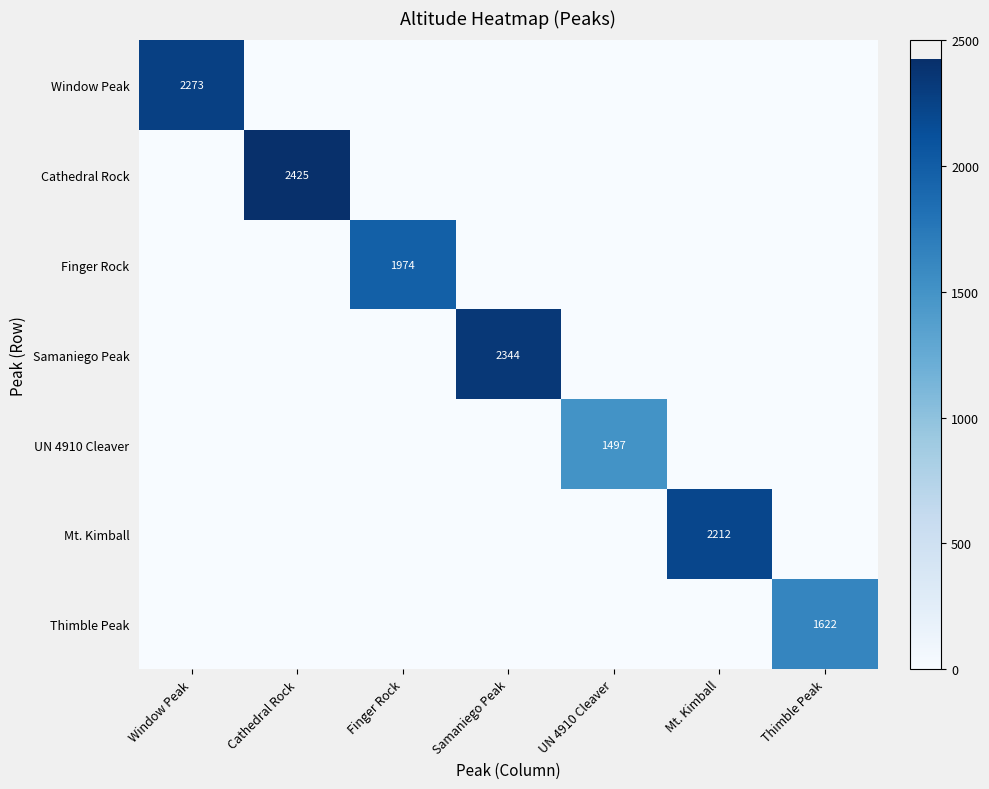

What is the total value across all series at Mt. Kimball?

2212